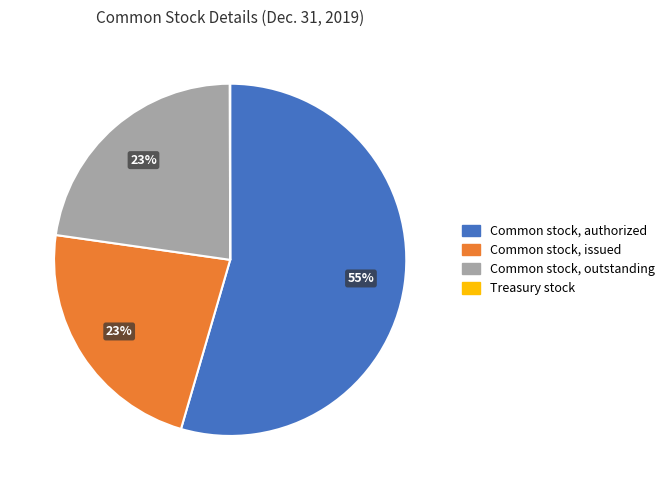

True or false: Common stock, outstanding accounts for 35% of the total.

False